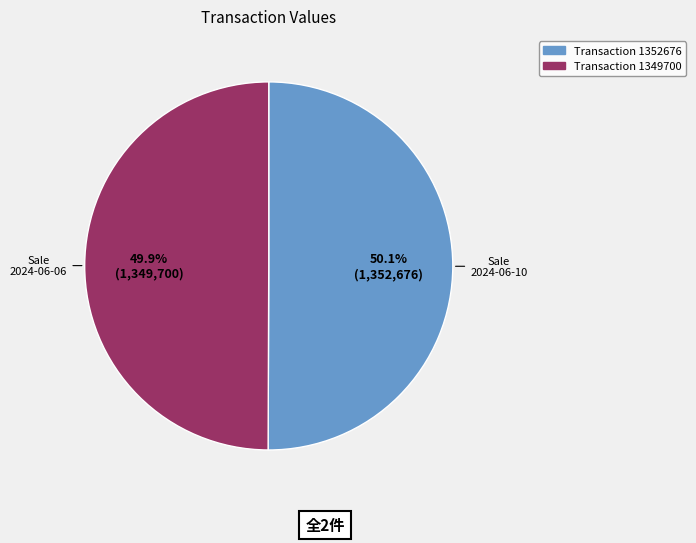

How many slices are in this pie chart?

2